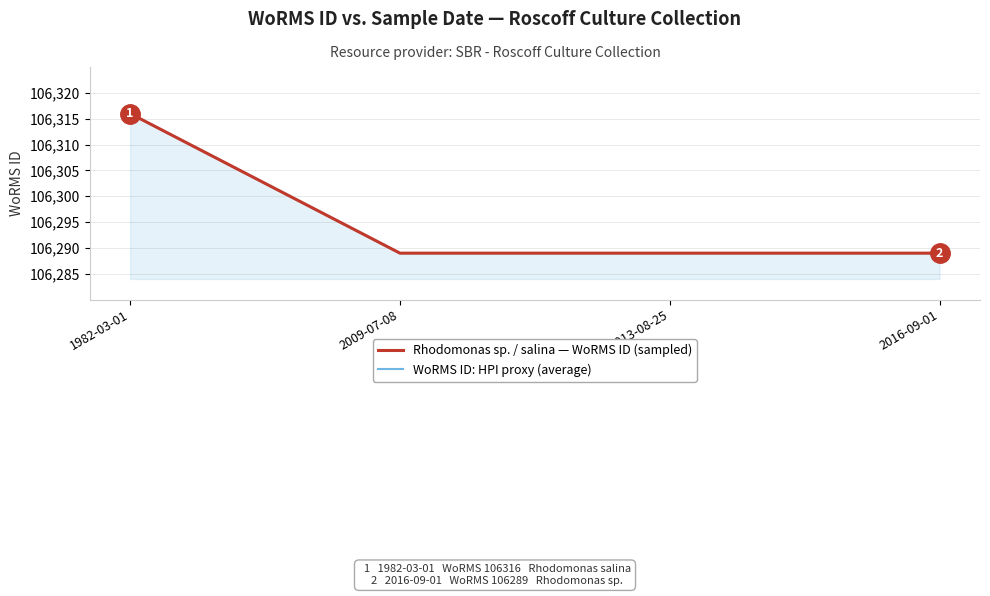

Between 1982-03-01 and 2009-07-08, which is larger?

1982-03-01